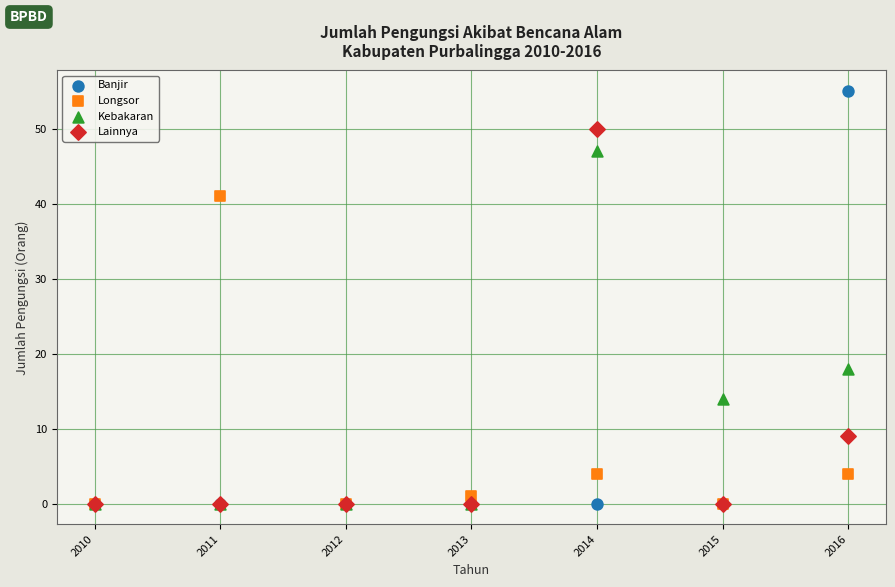

What are all the series names shown in the legend?

Banjir, Longsor, Kebakaran, Lainnya